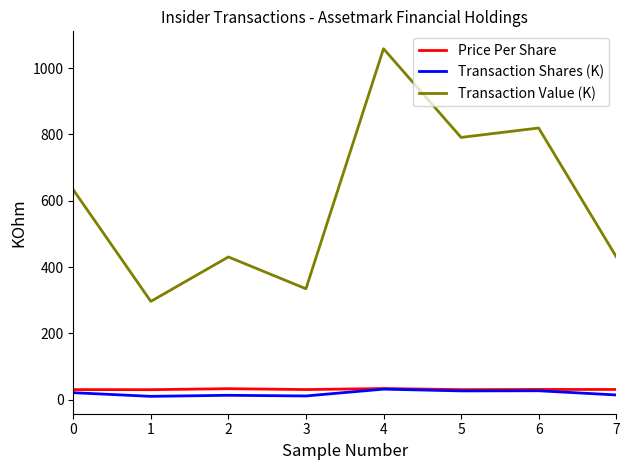

At 7, list the series in order from smallest to largest.

Transaction Shares (K), Price Per Share, Transaction Value (K)